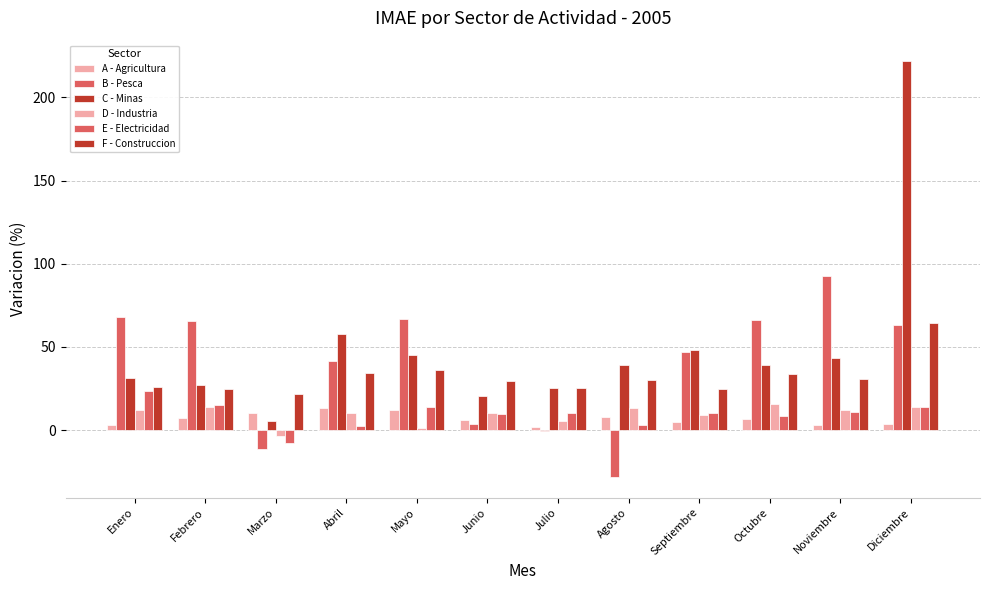

How many groups of bars are there?

12